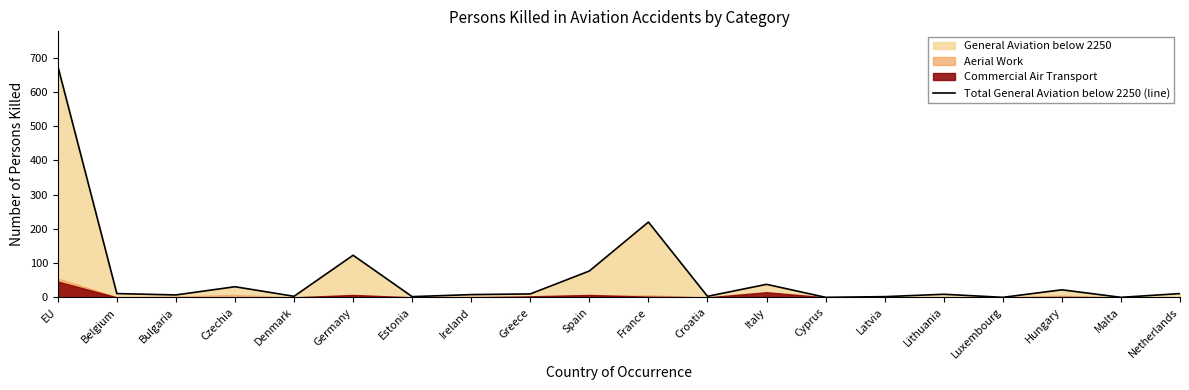

The value at Cyprus is 0. True or false?

True